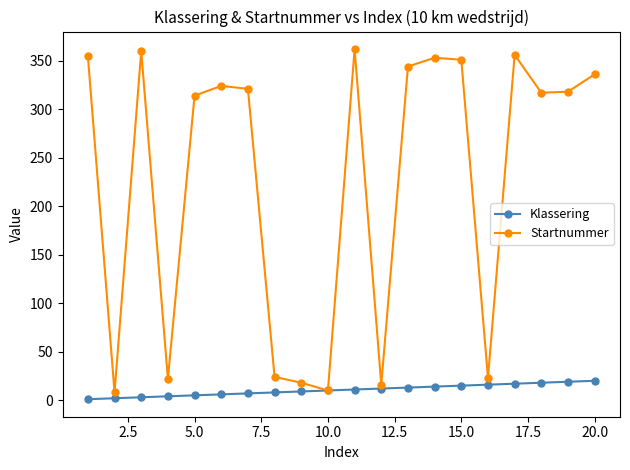

List the series in order of their overall mean, highest first.

Startnummer, Klassering